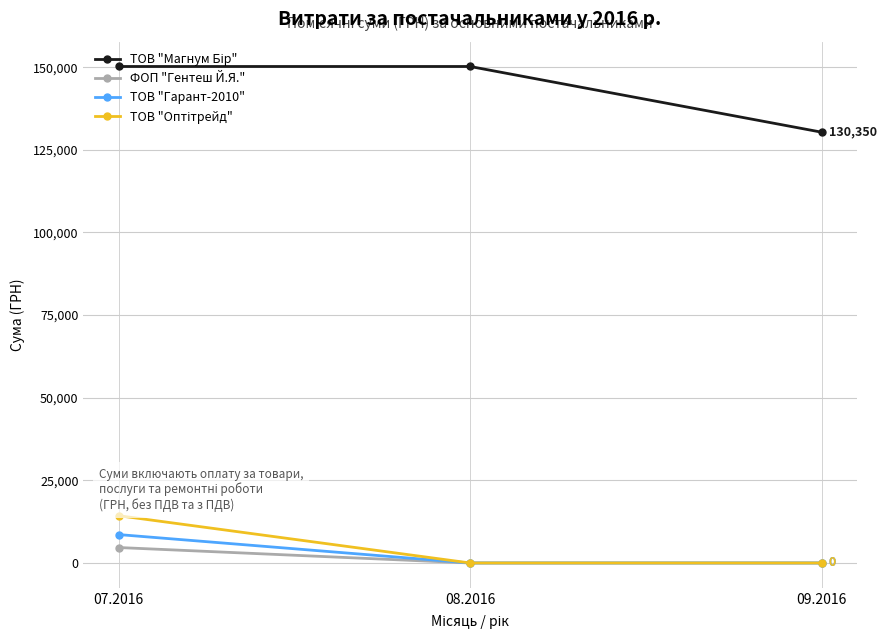

What is the difference between the highest and lowest values at 08.2016?

150228.0